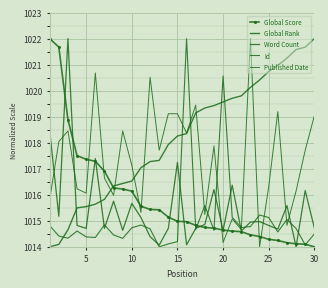

Which series has the largest total across all categories?

Global Rank